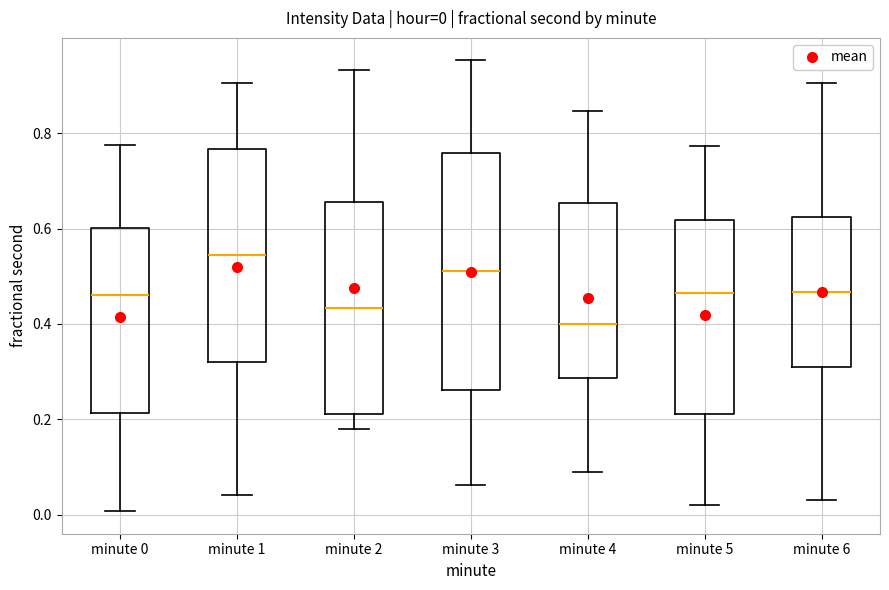

Comparing the boxes themselves (not the whiskers), which one is the tallest?

minute 3